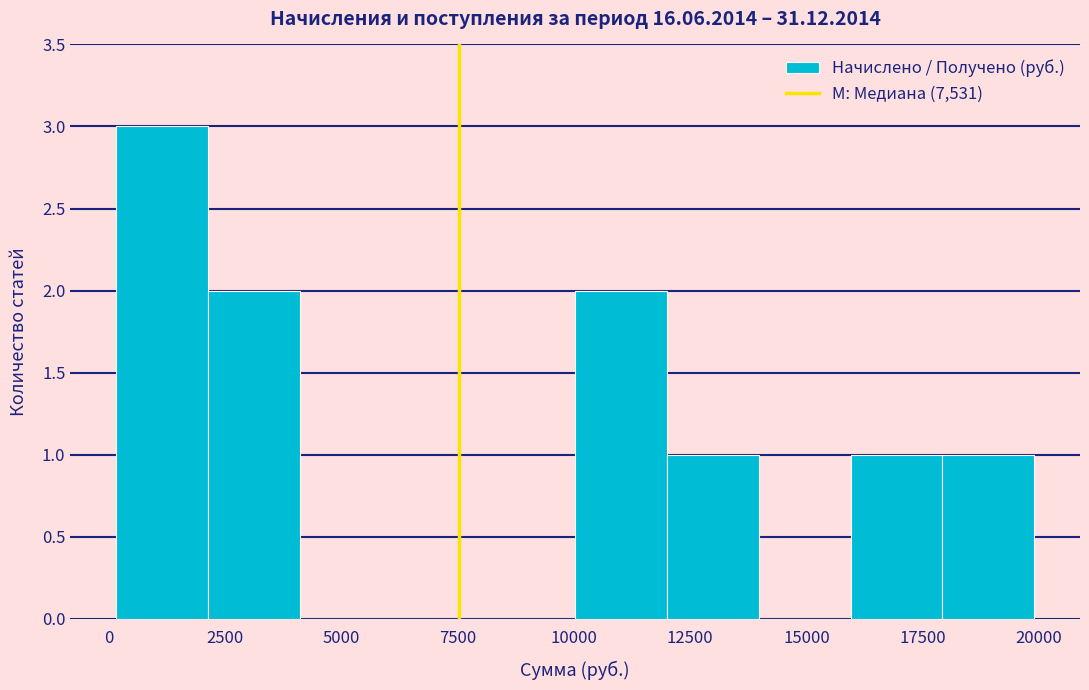

Around what value on the x-axis is the tallest bar? Give the approximate position of its centre, as read against the axis.

1000